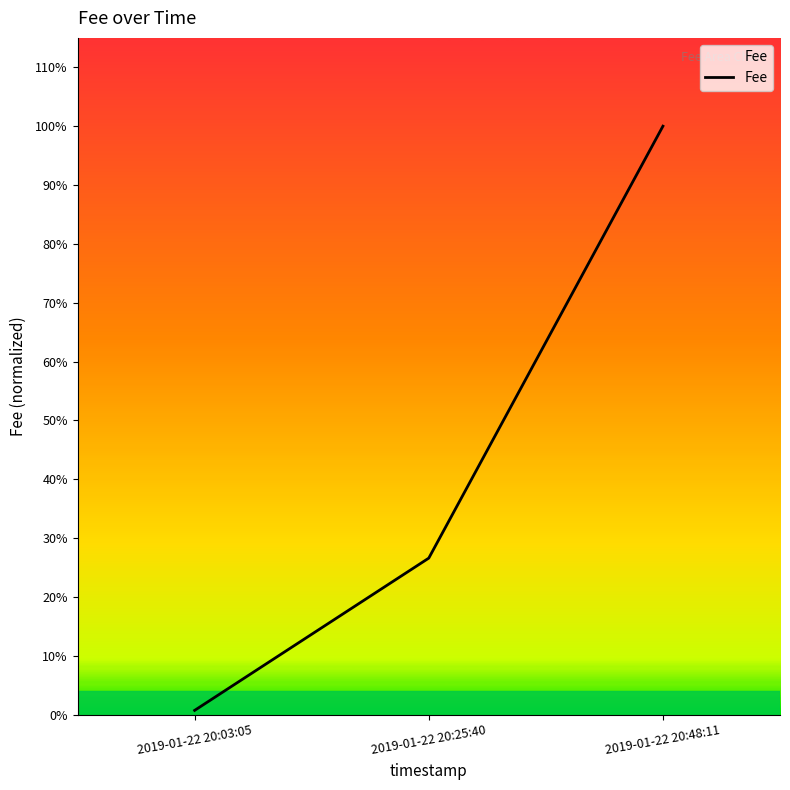

Does the chart have visible grid lines?

No